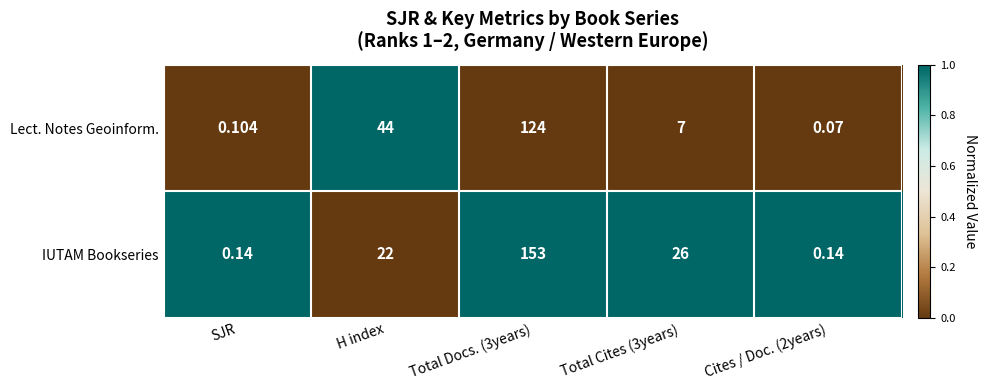

Is the value of IUTAM Bookseries at SJR greater than the value of Lect. Notes Geoinform. at SJR?

Yes